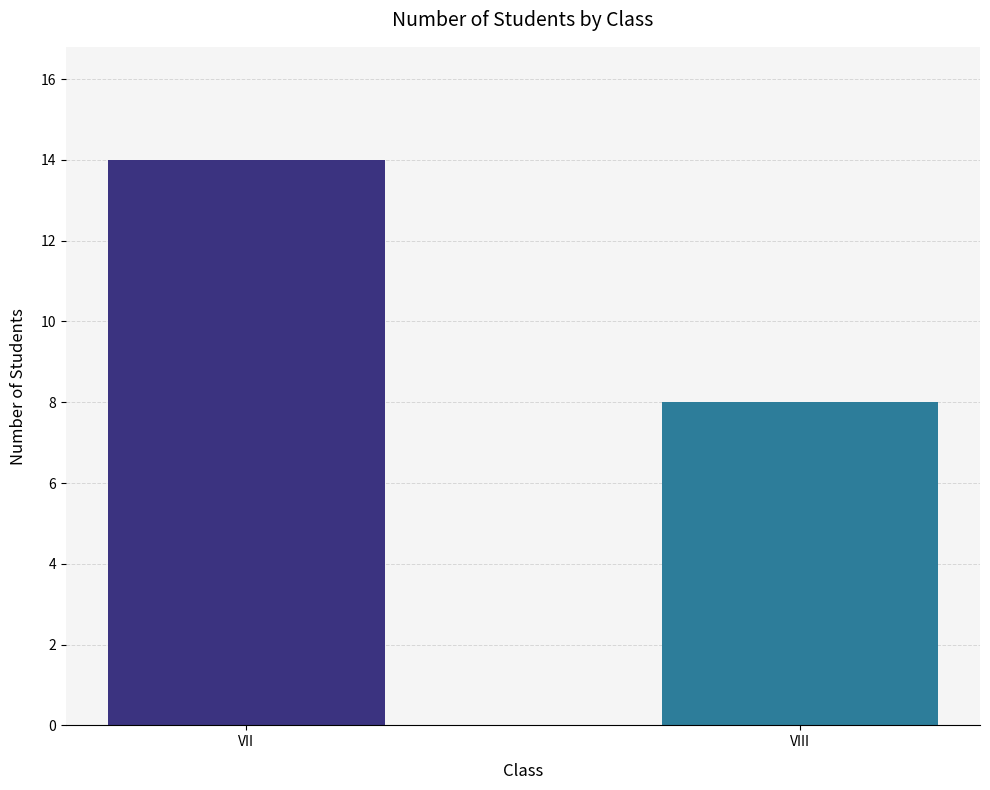

The chart shows a value of 3 at VIII. True or false?

False